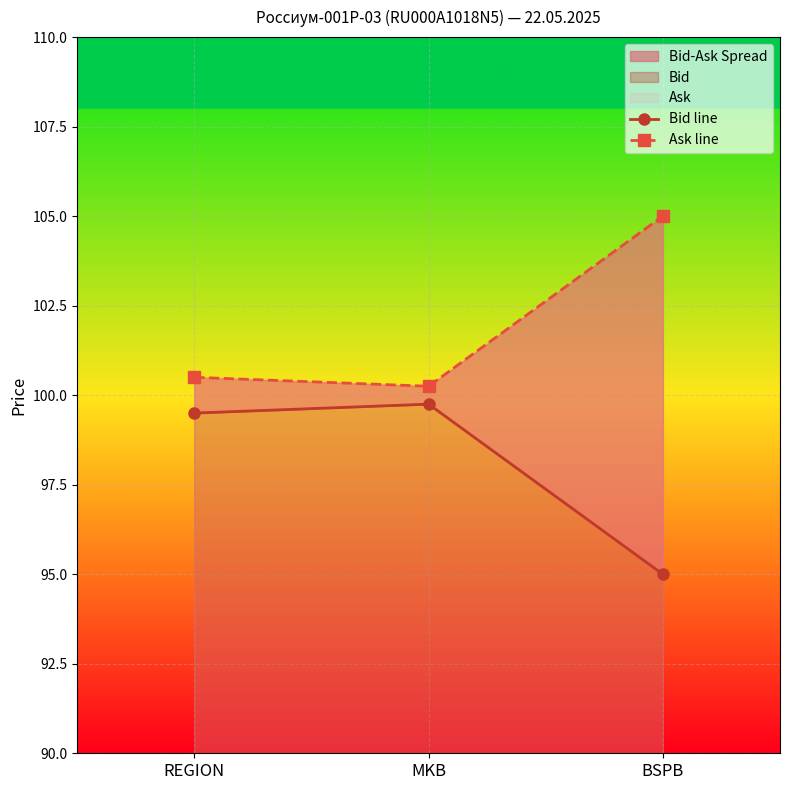

What is the difference between the highest and lowest values at BSPB?

10.0